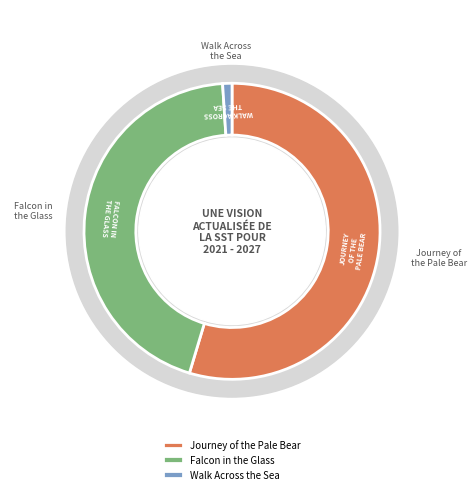

What is the change in value from Journey of the Pale Bear to Falcon in the Glass?

-19002089